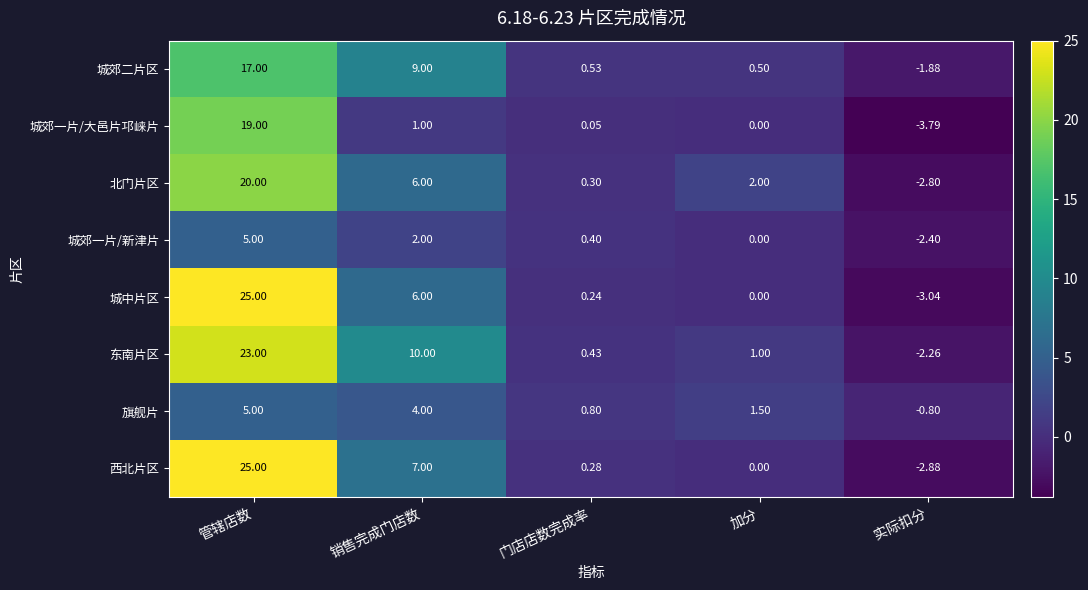

Which series has the largest total across all categories?

东南片区